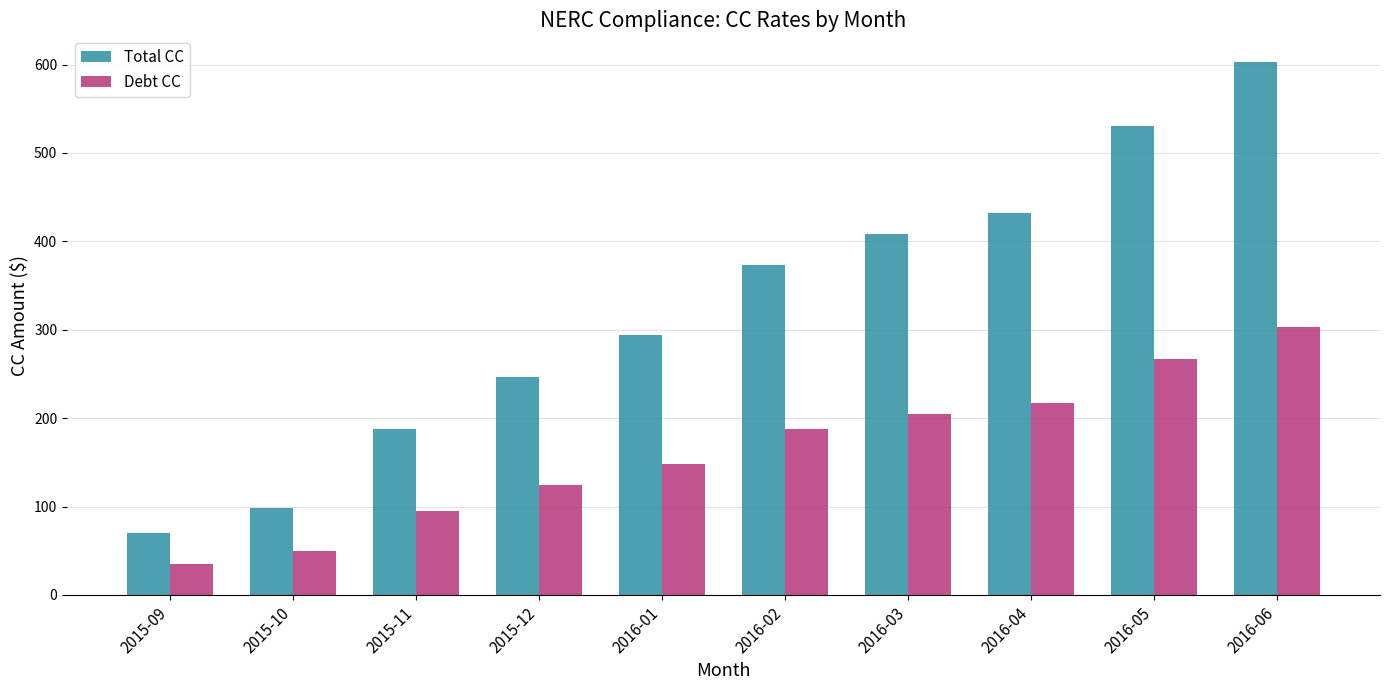

How many values in the Total CC series are below 373?

5